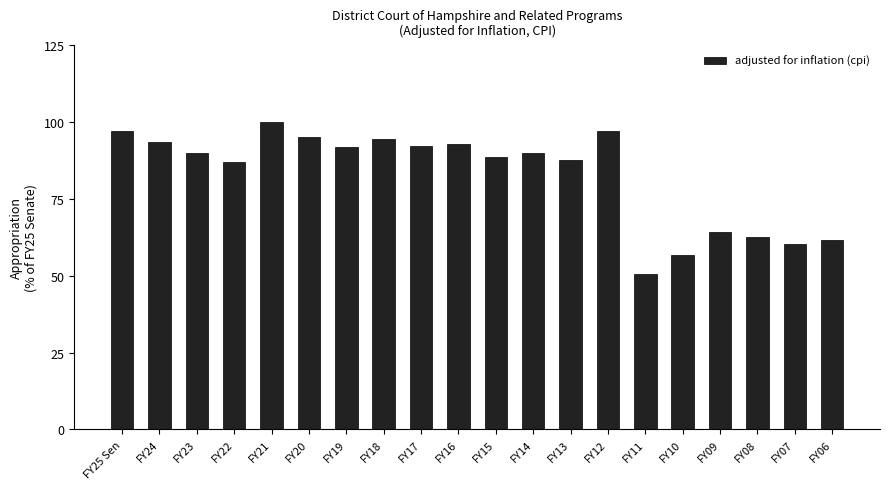

Which has a higher value, FY17 or FY25 Sen?

FY25 Sen